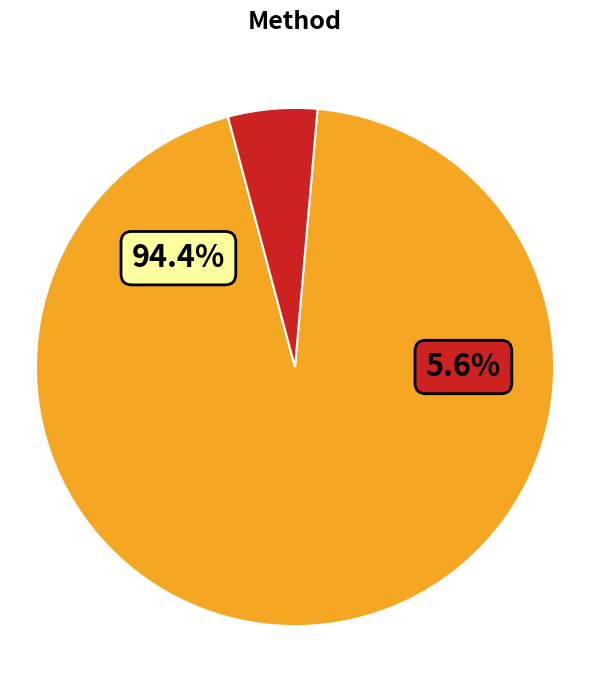

What percentage is the dap-thredds-download slice, to the nearest percent?

94%